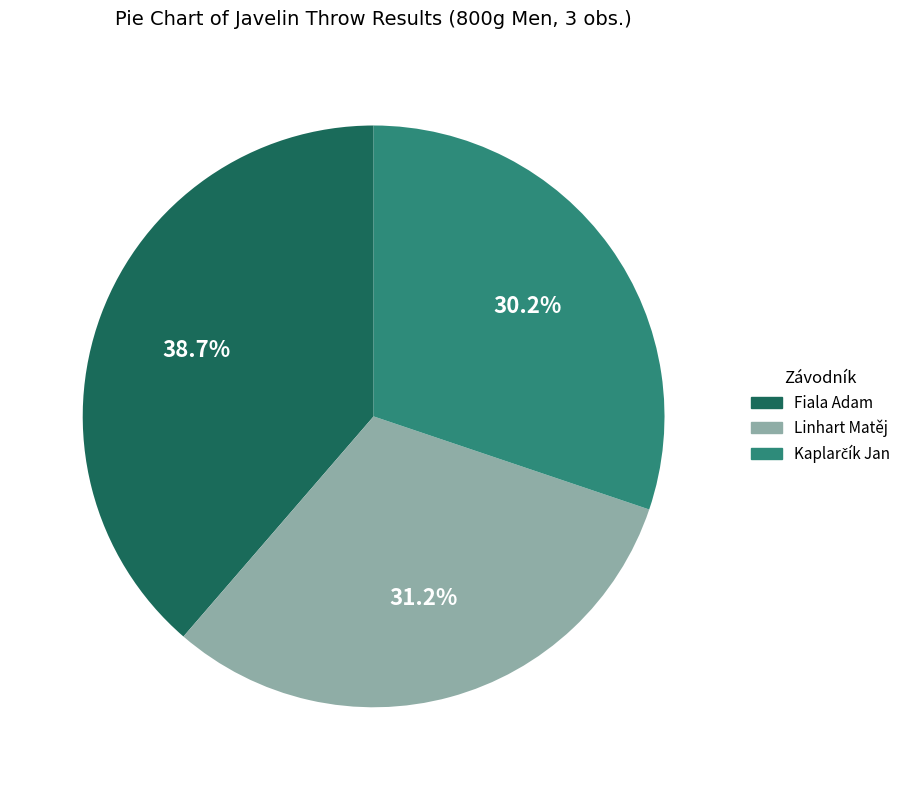

To the nearest percent, what percentage of the pie is Fiala Adam?

39%